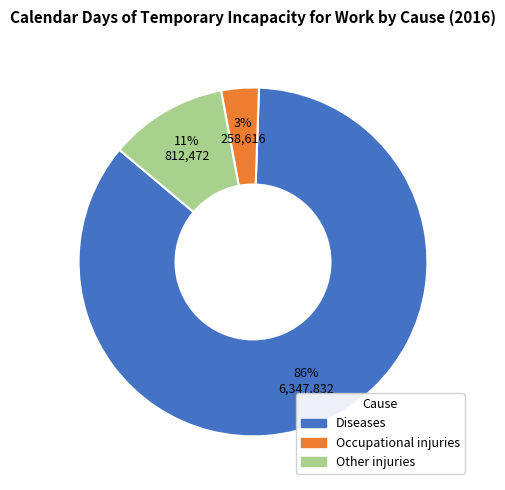

Combined, do Diseases and Occupational injuries account for over 50%?

Yes